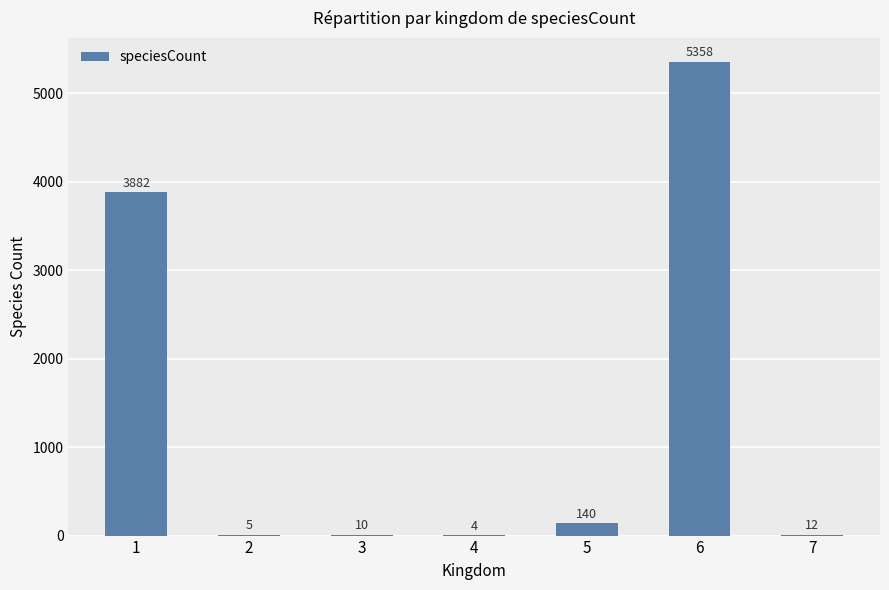

At which category does the chart reach its peak across all series?

6